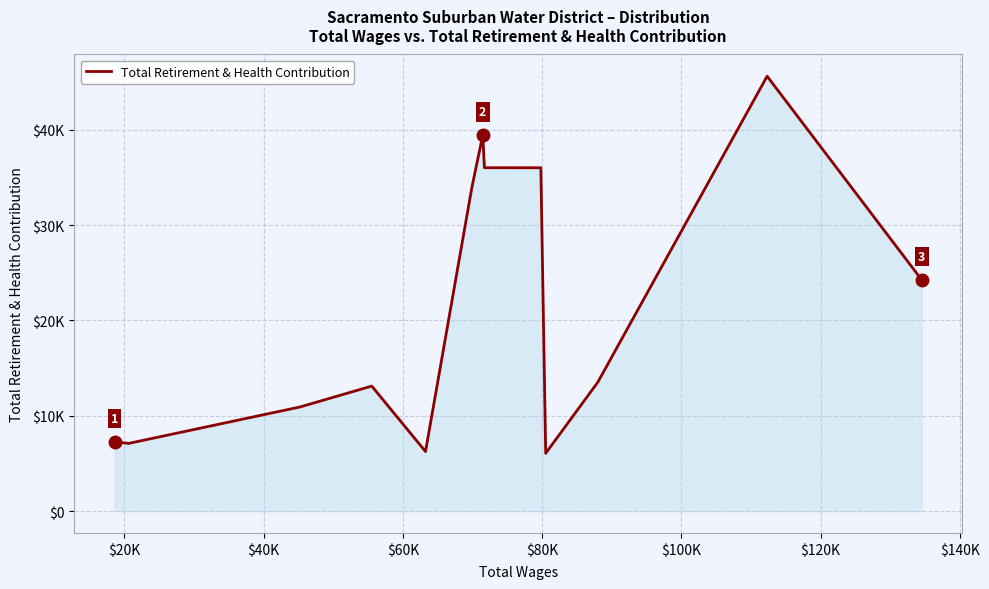

Does the chart display data point markers on the line(s)?

No